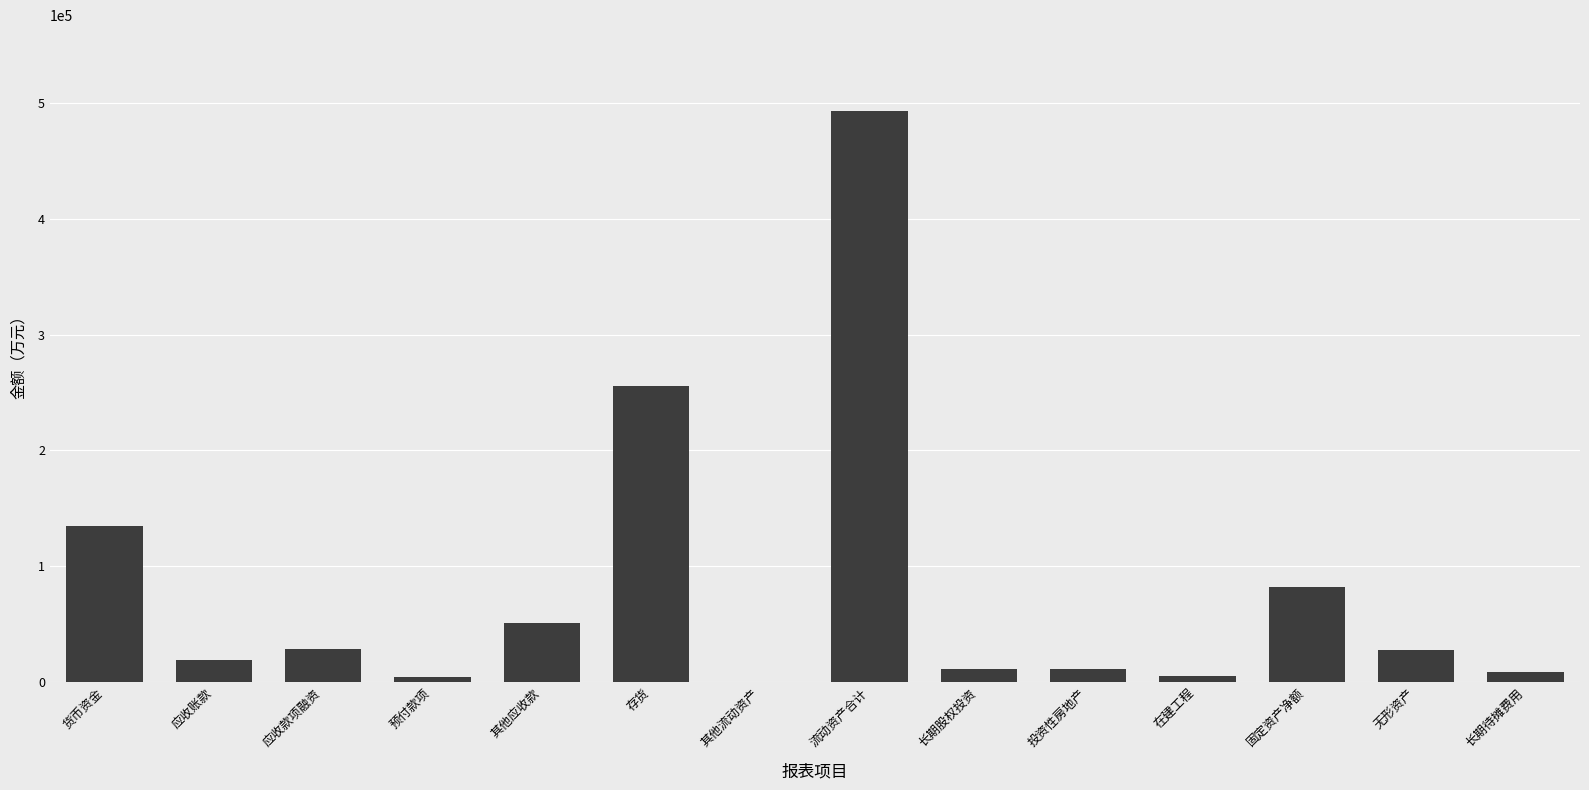

What is the sum of all values?

1132524.4